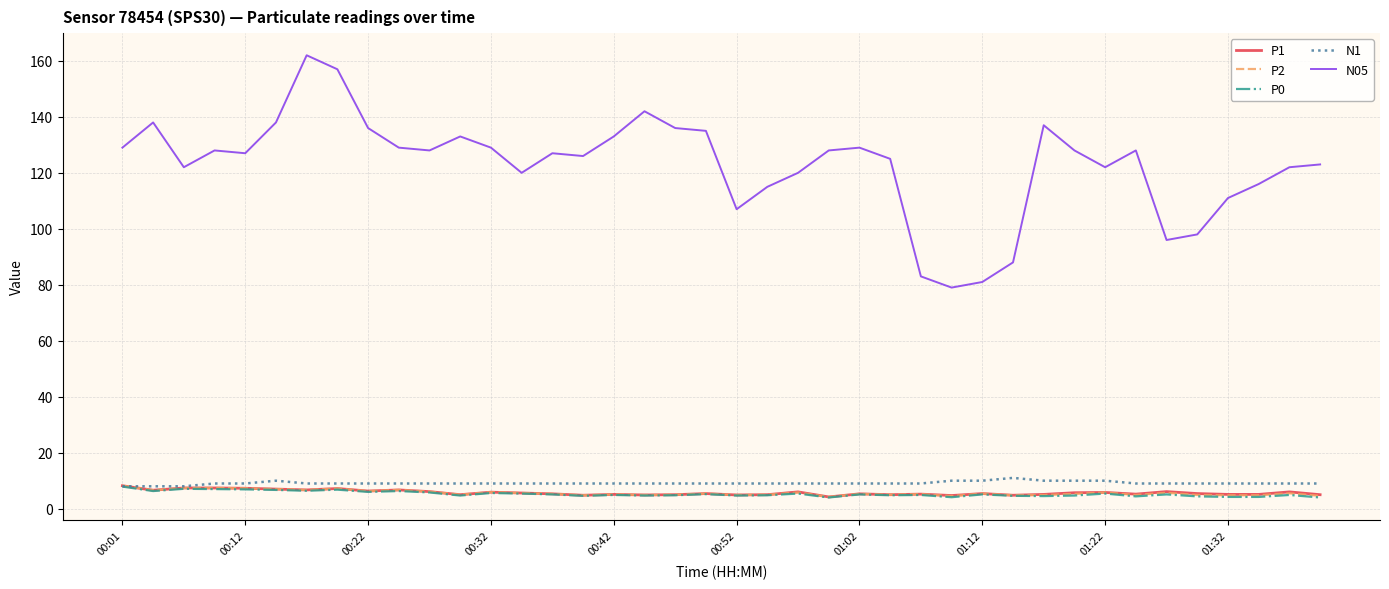

What is the minimum value shown in the chart?

4.0